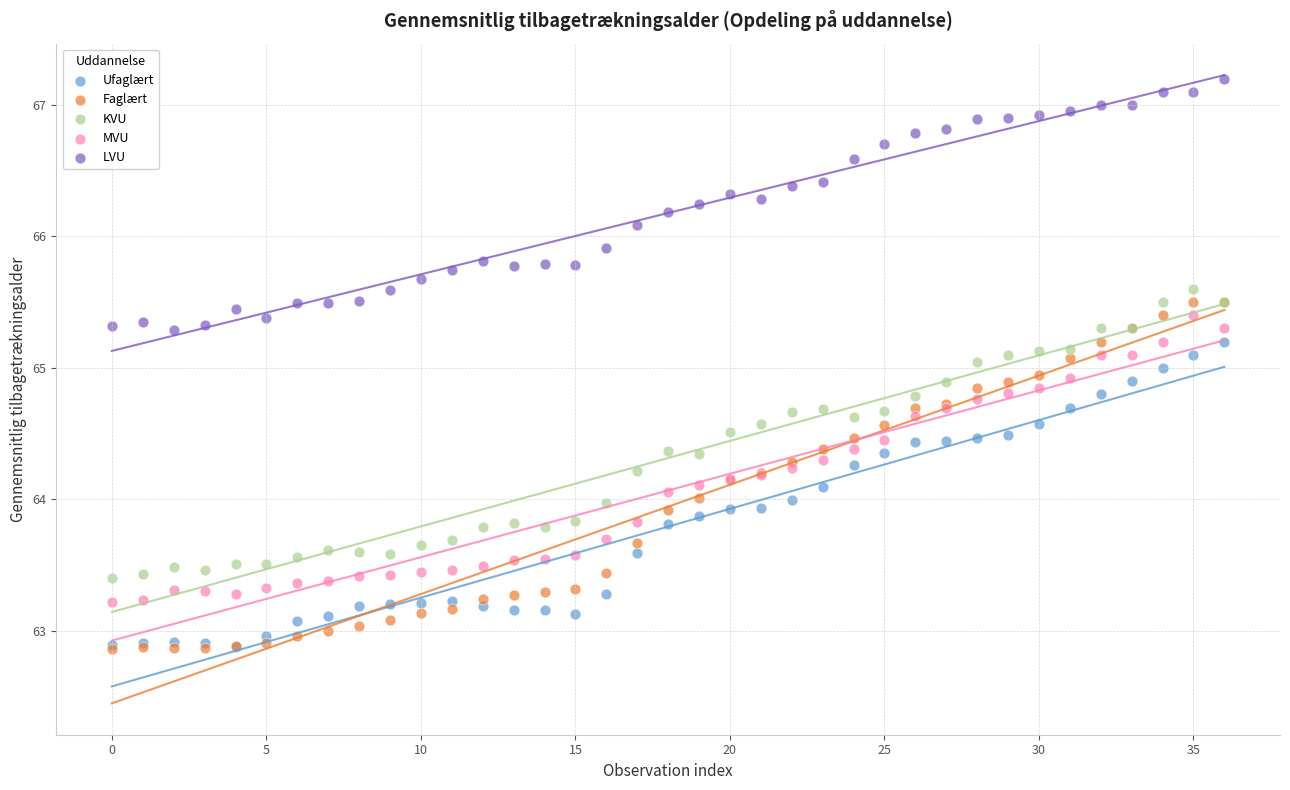

What are all the series names shown in the legend?

Ufaglært, Faglært, KVU, MVU, LVU